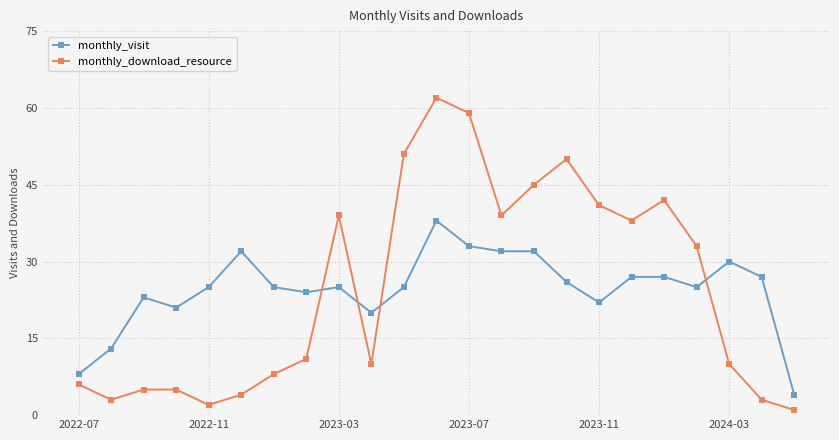

True or false: monthly_visit has more than 1 interior local peaks.

True